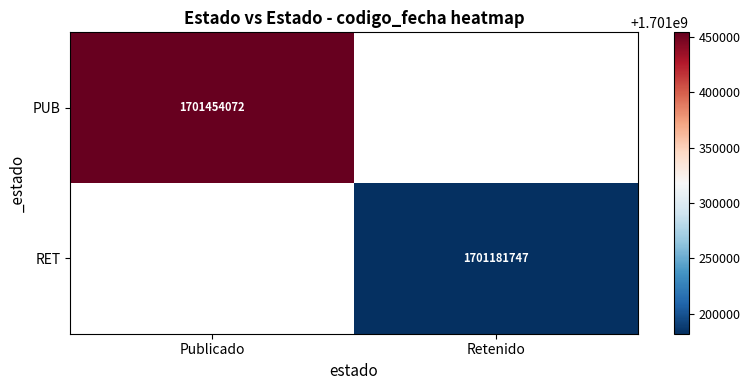

True or false: RET has a value of 1044244816 at Retenido.

False